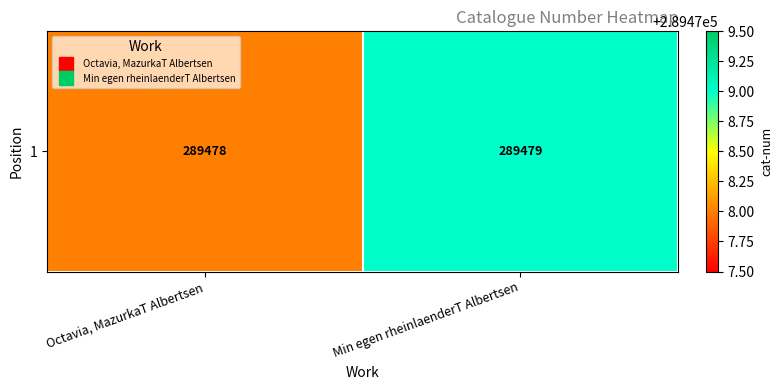

Reading left to right, list all the values displayed in this chart.

Octavia, MazurkaT Albertsen=289478	Min egen rheinlaenderT Albertsen=289479